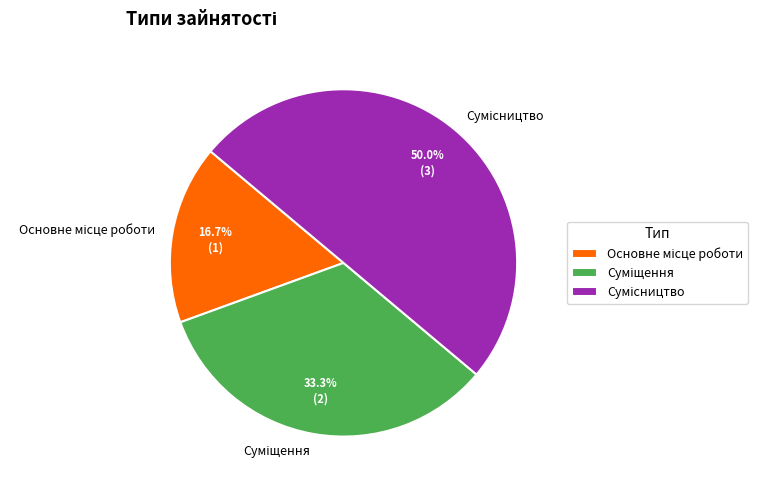

Is it true that Суміщення is 47% of the pie?

False